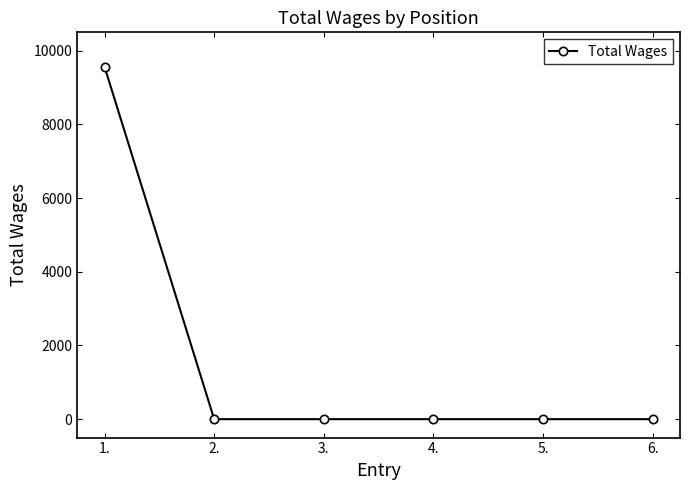

What is the maximum value shown in the chart?

9562